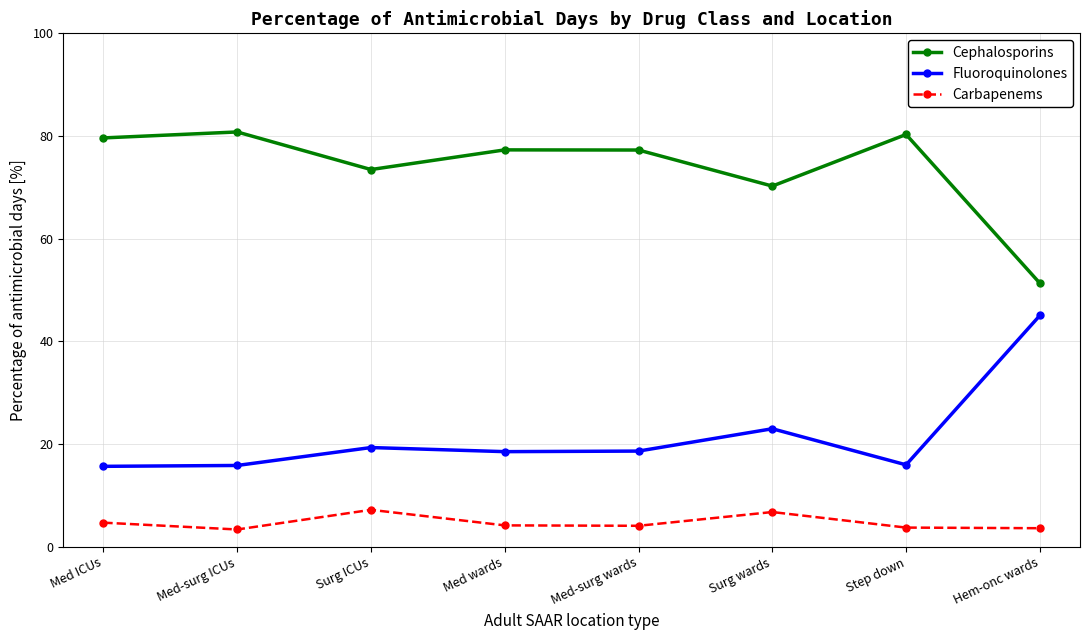

What is the sum of the Carbapenems values at Step down and Med ICUs?

8.4